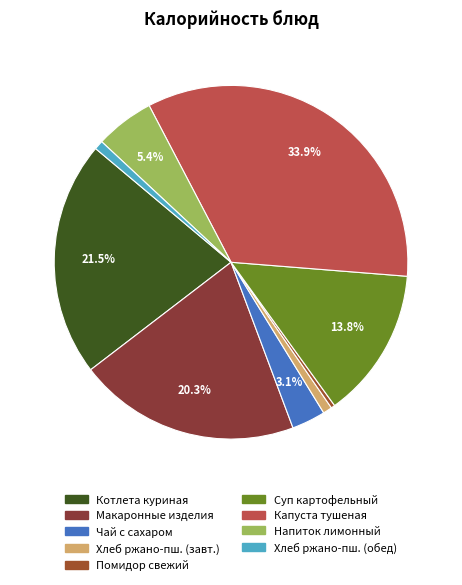

How many slices are in this pie chart?

9